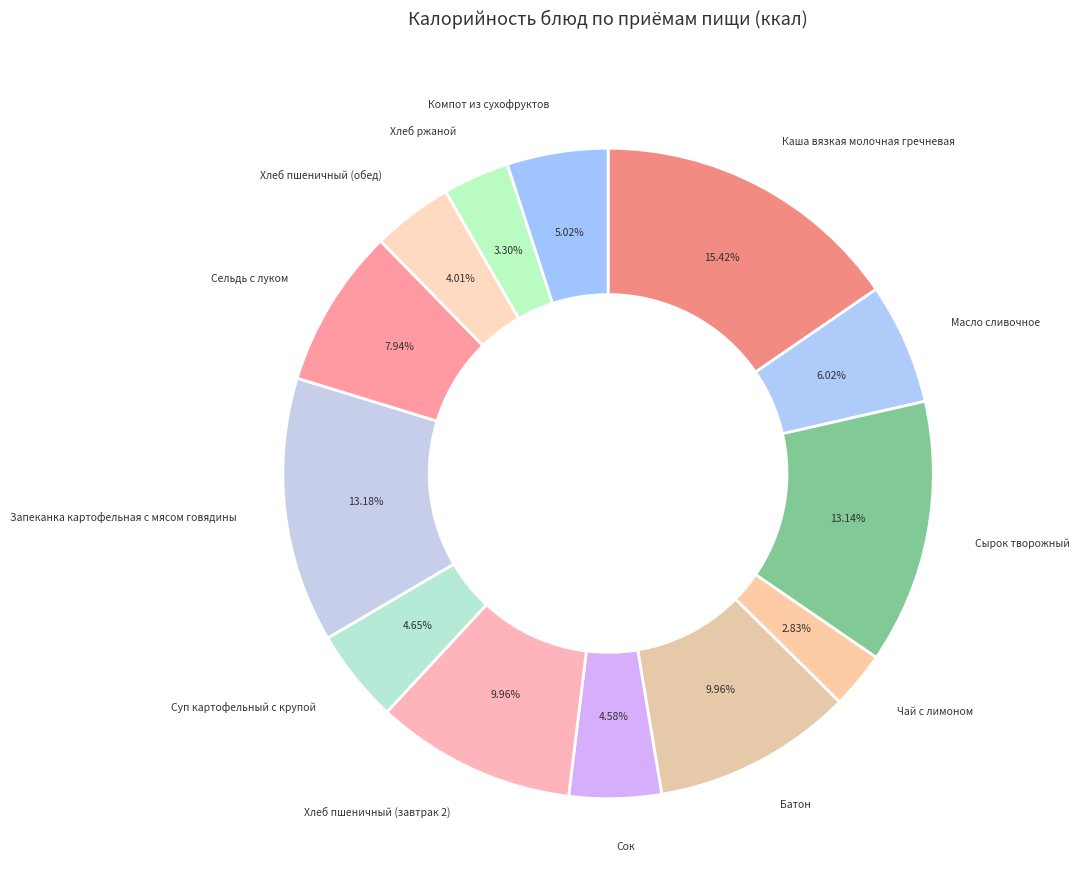

What is the largest slice in the pie chart?

Каша вязкая молочная гречневая